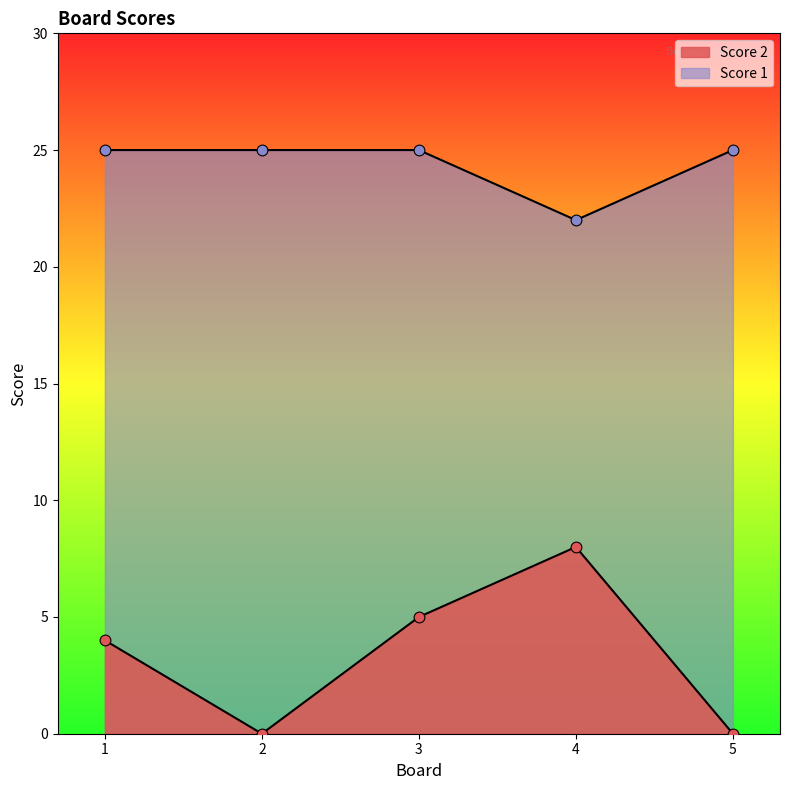

What is the total value across all series at 2?

25